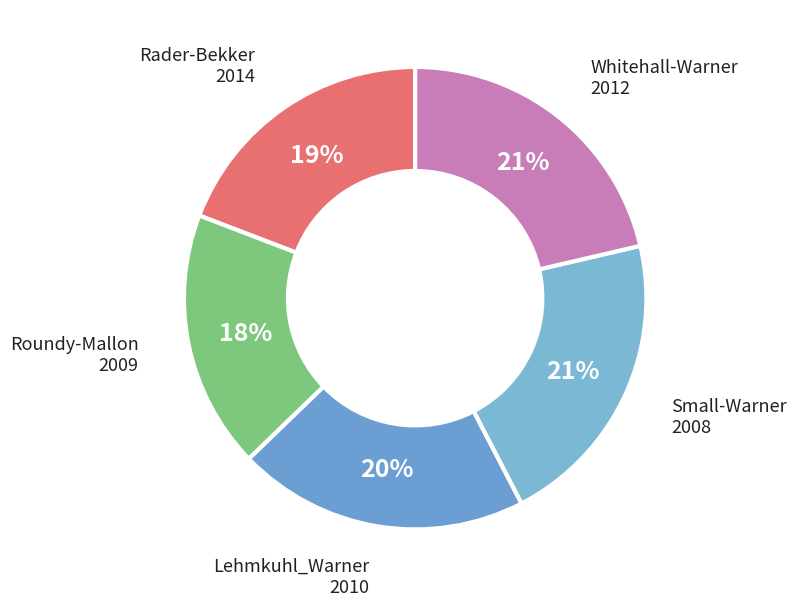

Is there any slice that represents more than half of the pie?

No